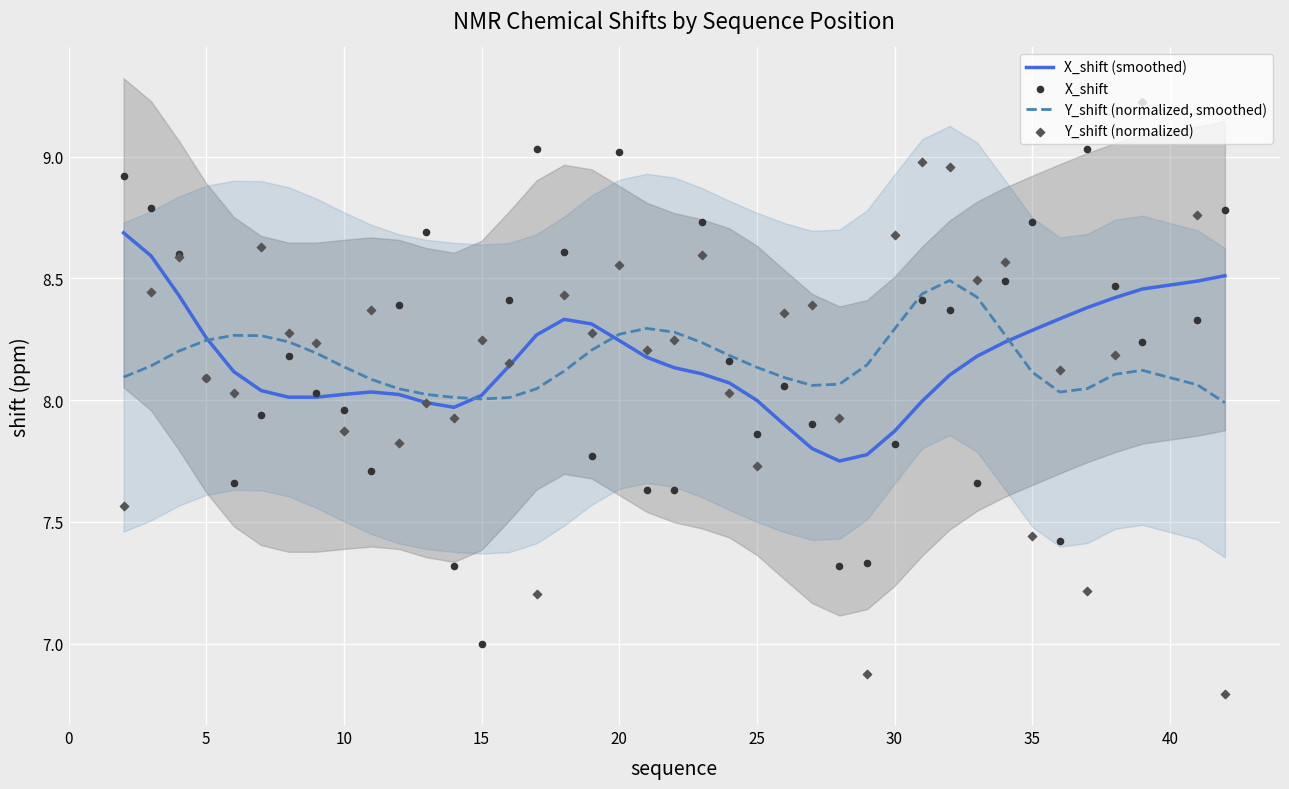

Which series contains the highest Y value?

Y_shift (normalized)